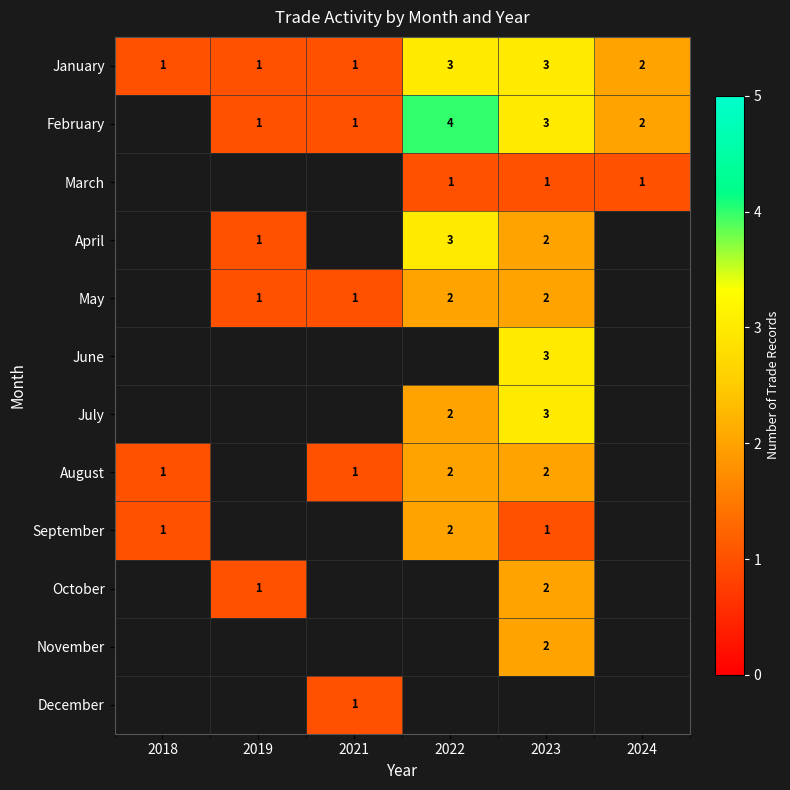

The value of May at 2021 is 1. True or false?

True